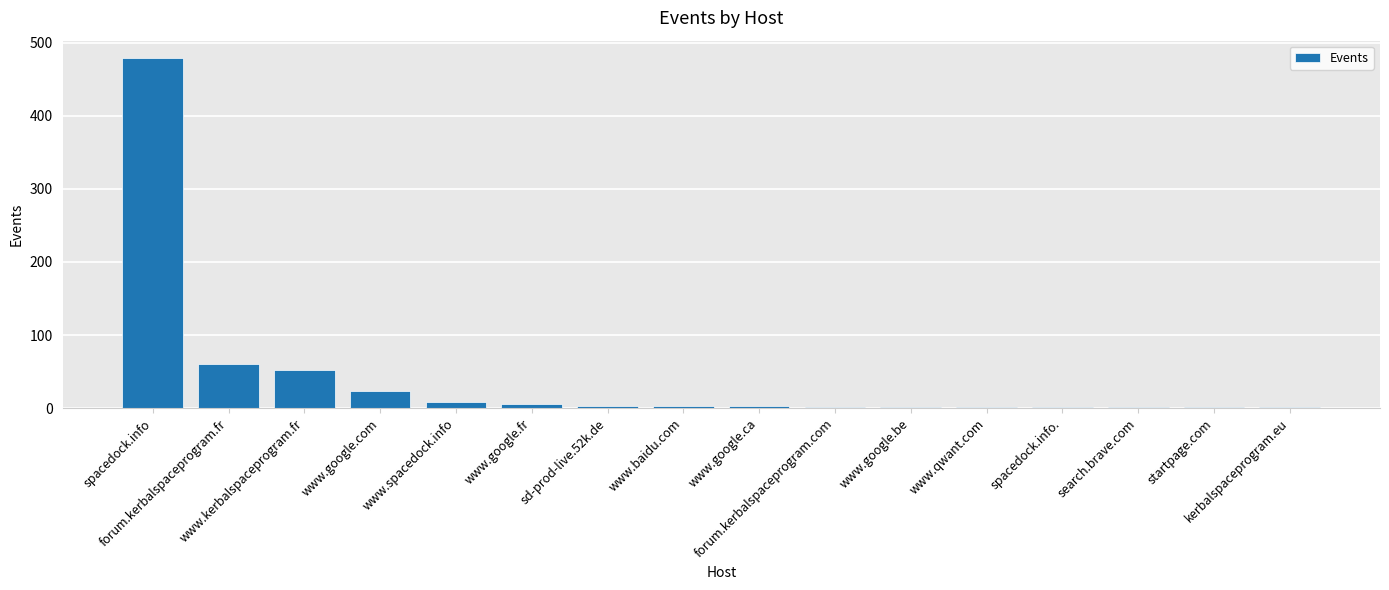

True or false: the data shows 1 at startpage.com.

True